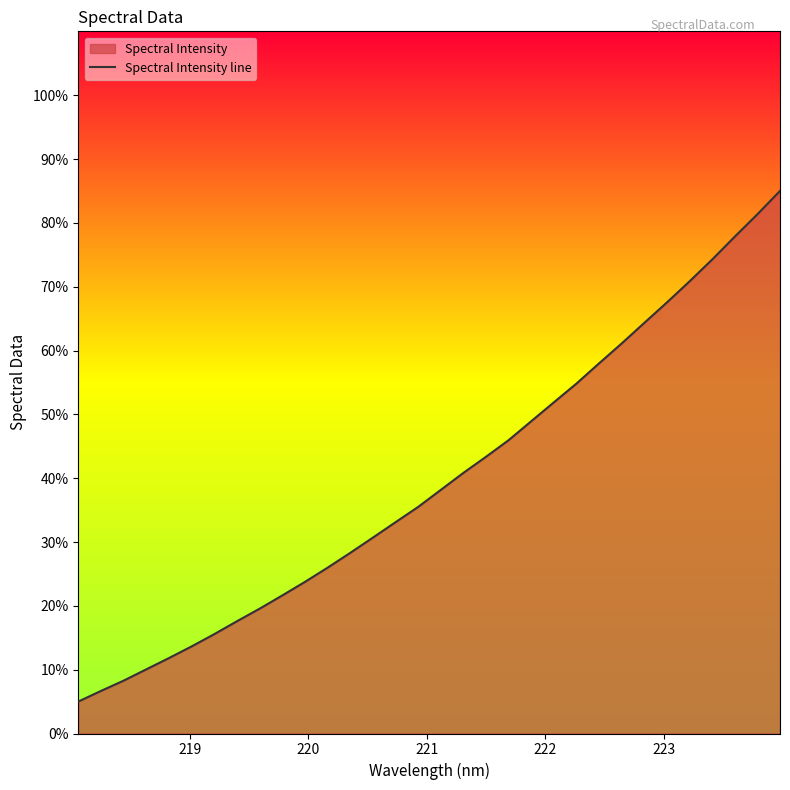

What is the greatest value displayed?

85.0